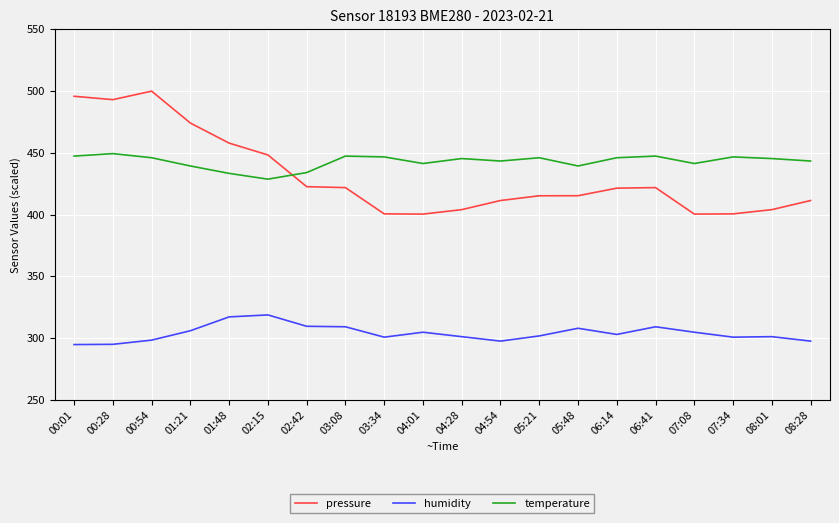

True or false: humidity and pressure cross at least once.

False